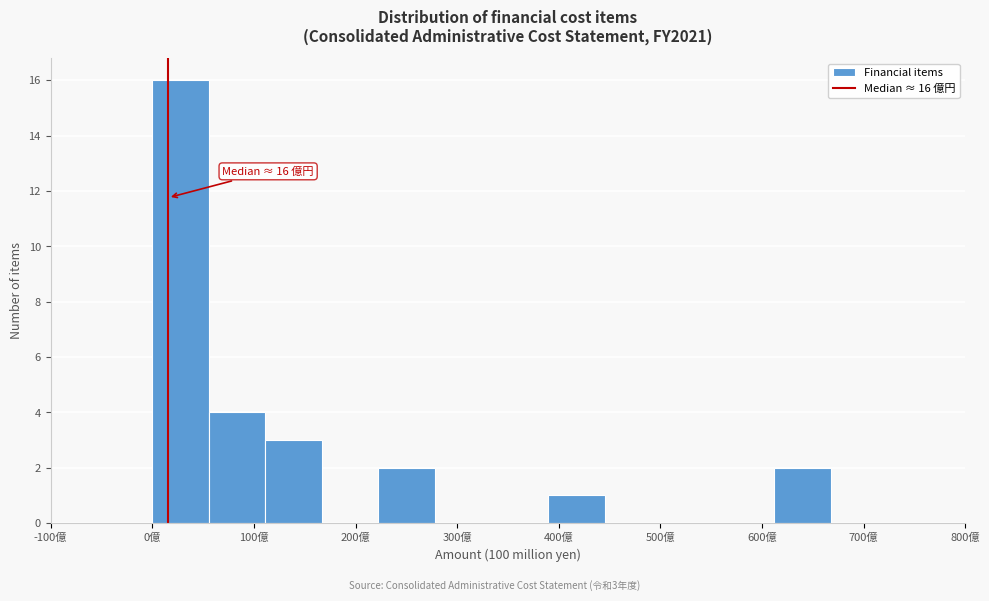

Which range on the x-axis has the tallest bar?

0 to 60